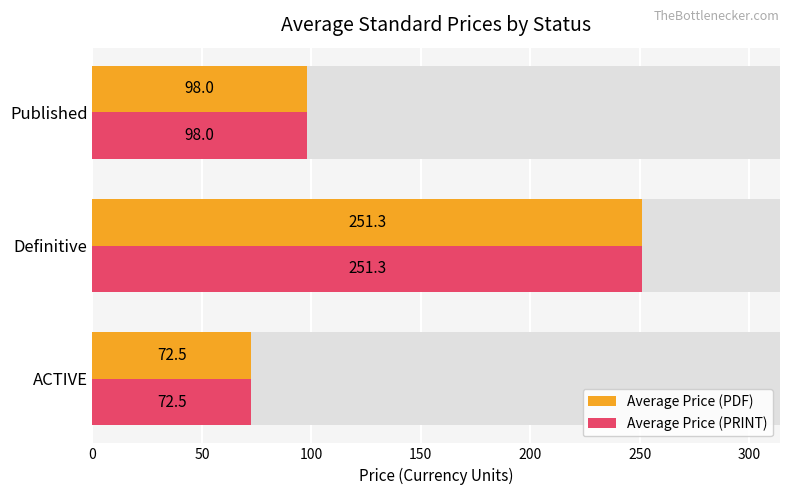

The value of Average Price (PRINT) at Definitive is 170.4. True or false?

False